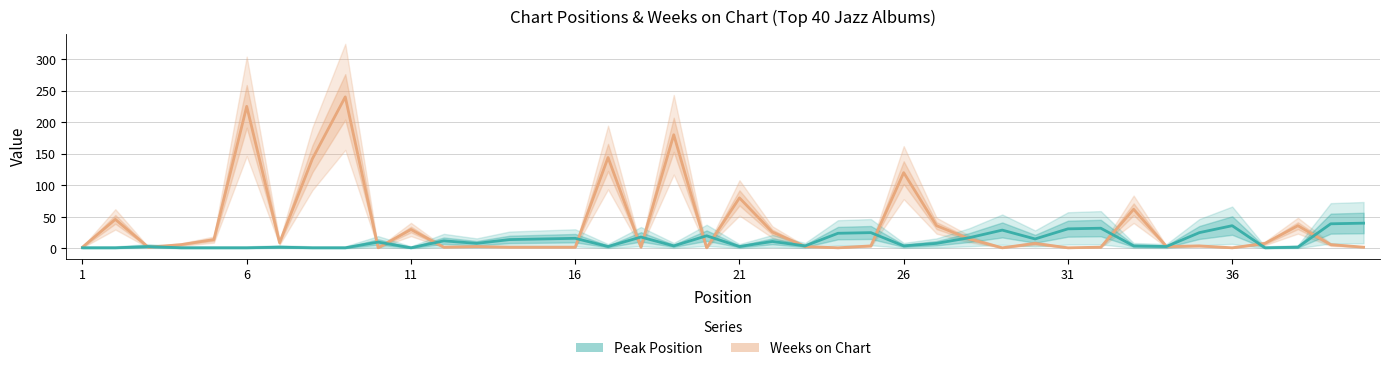

How many distinct data groups are displayed?

2